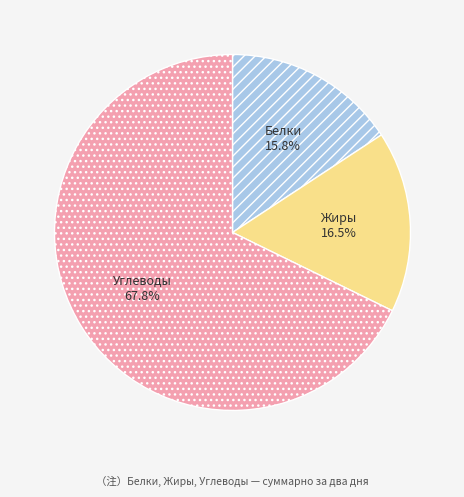

Between Углеводы and Белки, which is larger?

Углеводы